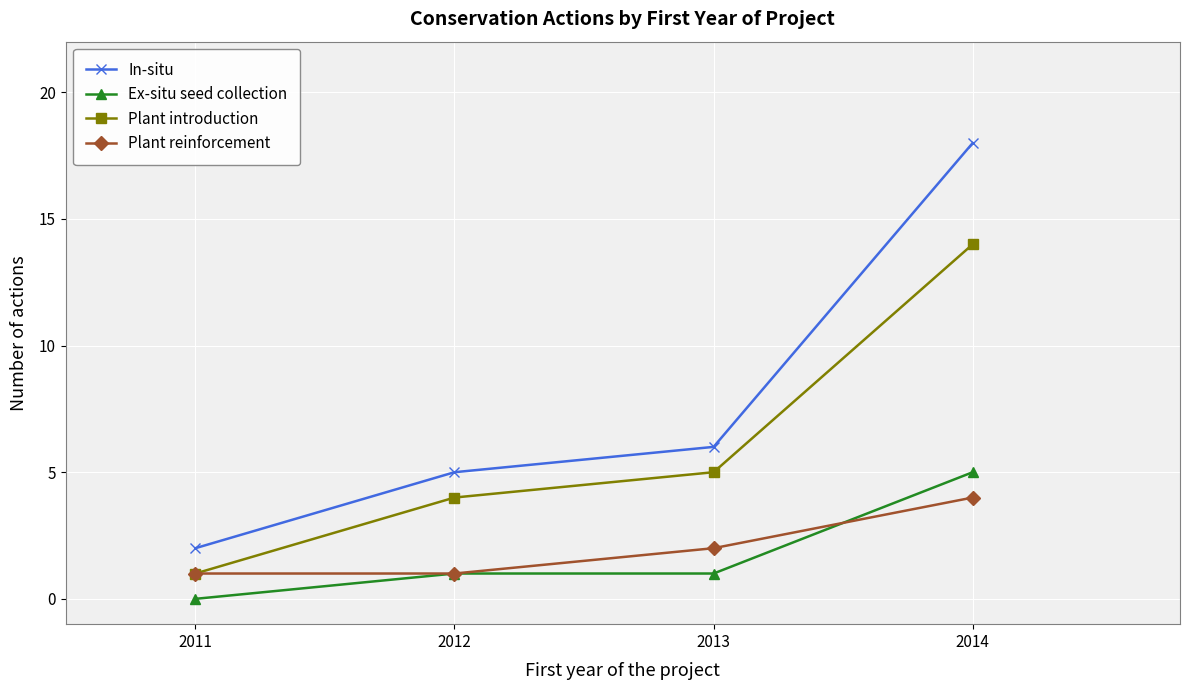

Which series has the largest total across all categories?

In-situ